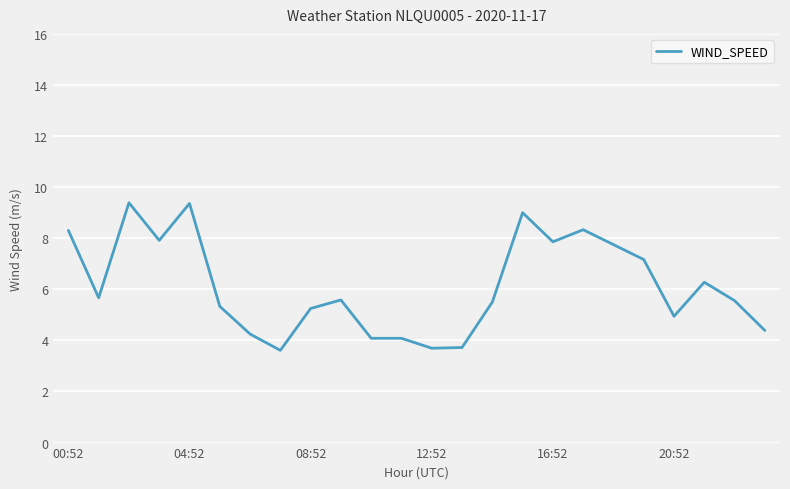

What is the difference between the maximum and minimum values?

5.8